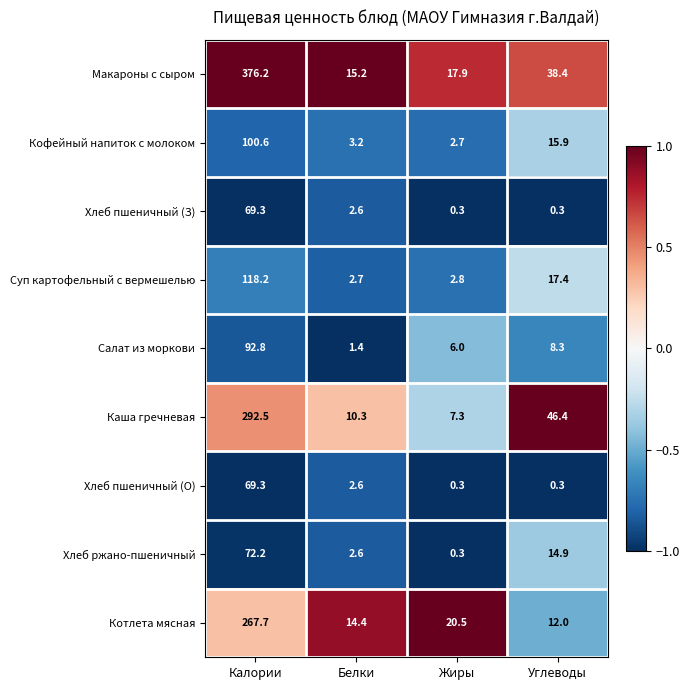

What is the approximate value of Хлеб пшеничный (З) at Белки?

2.6